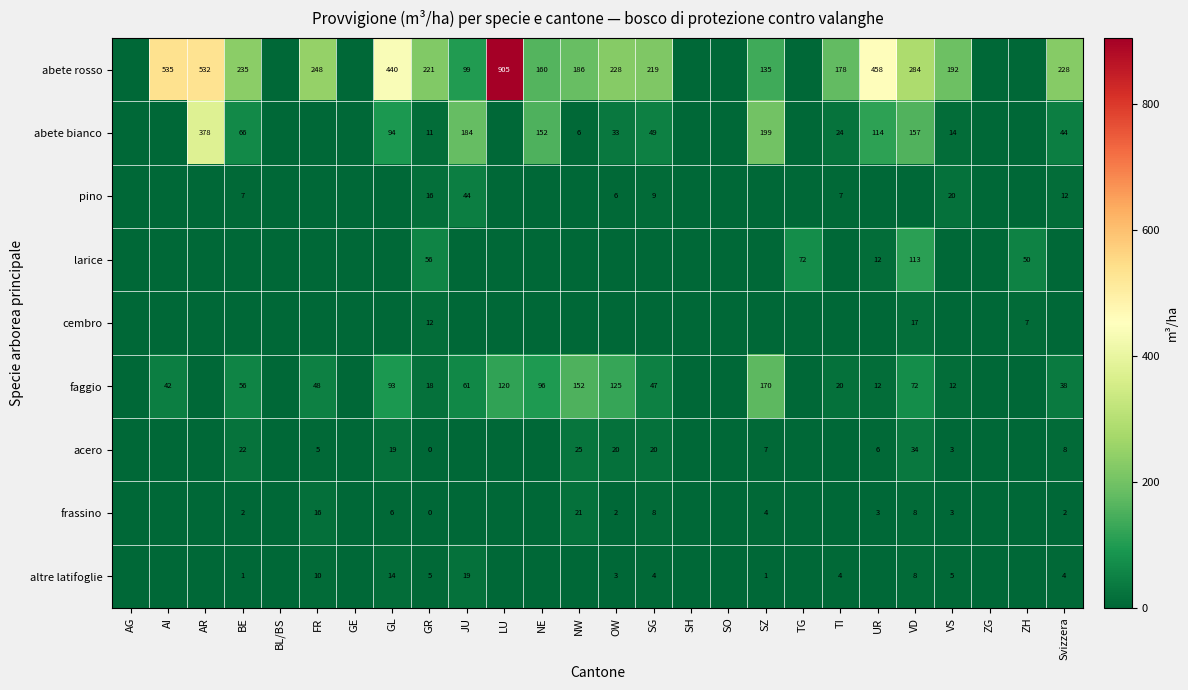

What is the spread (max minus min) of values at GR?

221